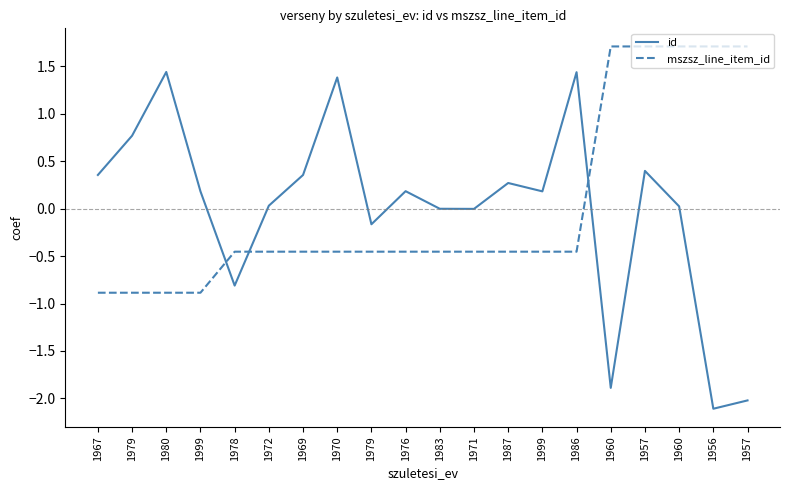

Read the mszsz_line_item_id value at 1960.

1.7